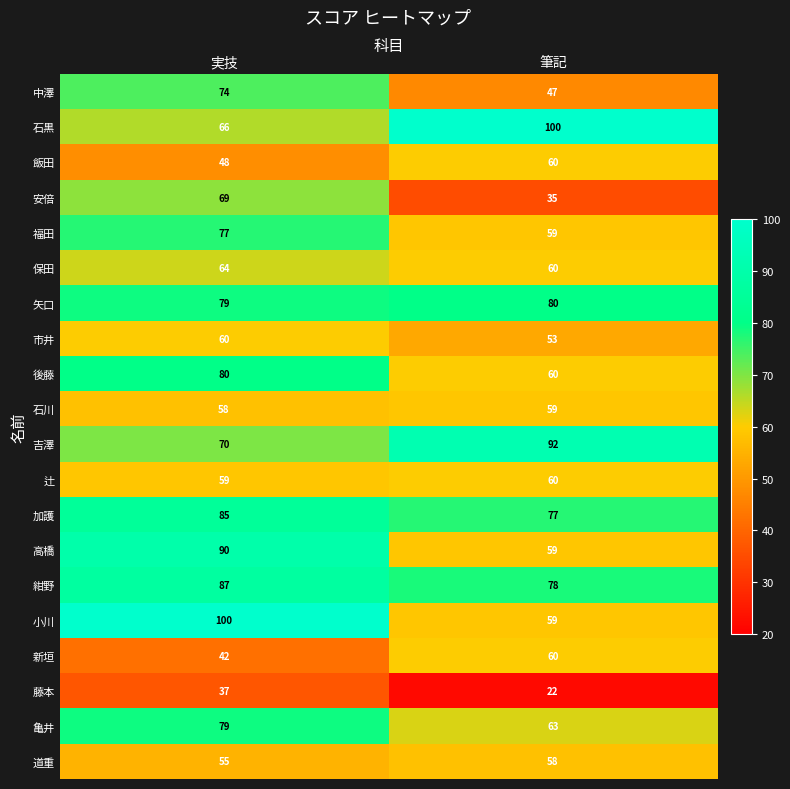

Which label corresponds to the smallest value in the chart?

筆記